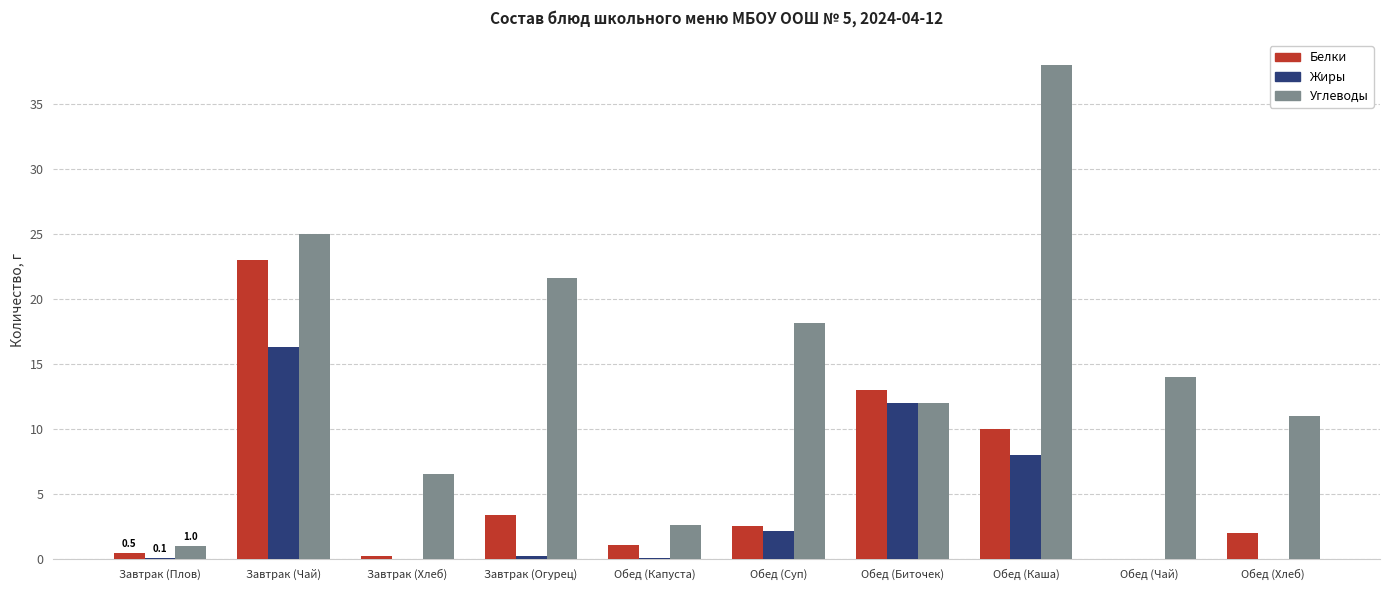

Is the value of Углеводы at Завтрак (Огурец) greater than the value of Жиры at Обед (Капуста)?

Yes